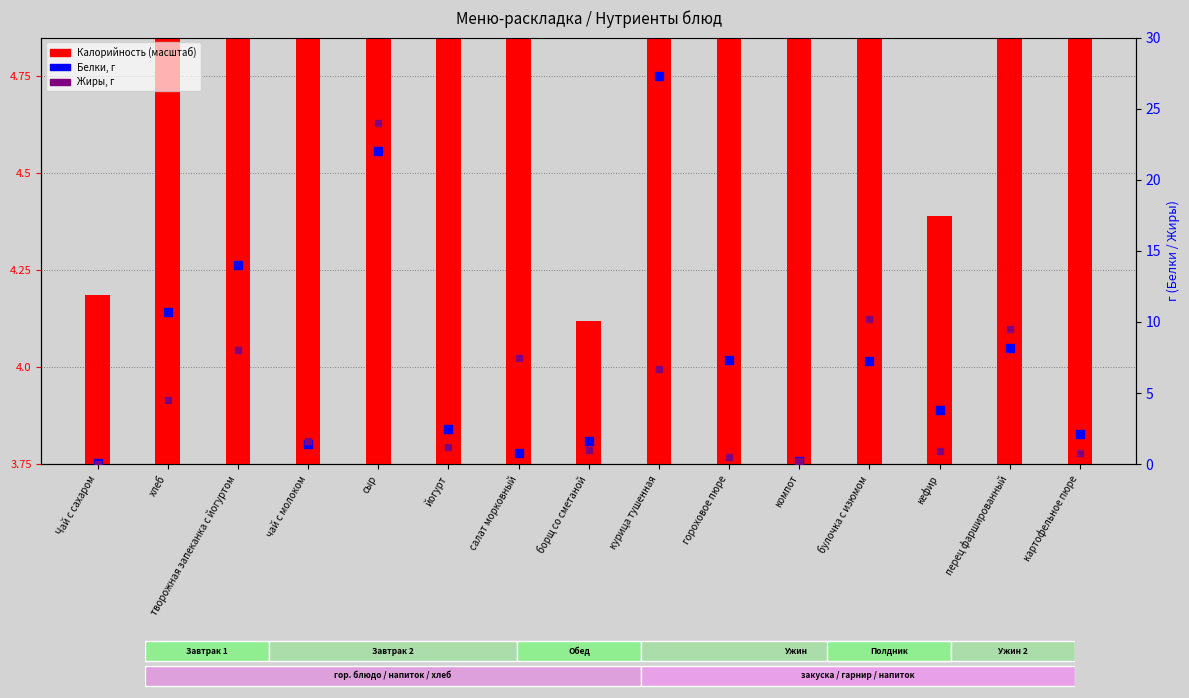

At how many categories does at least one series exceed 25?

1